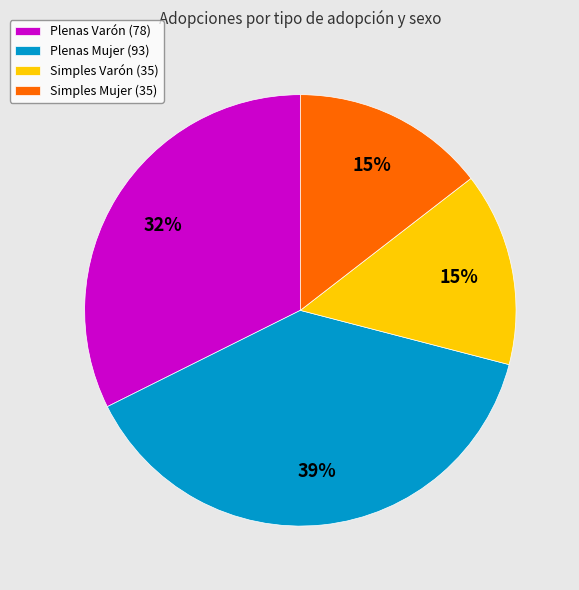

How many slices are in this pie chart?

4